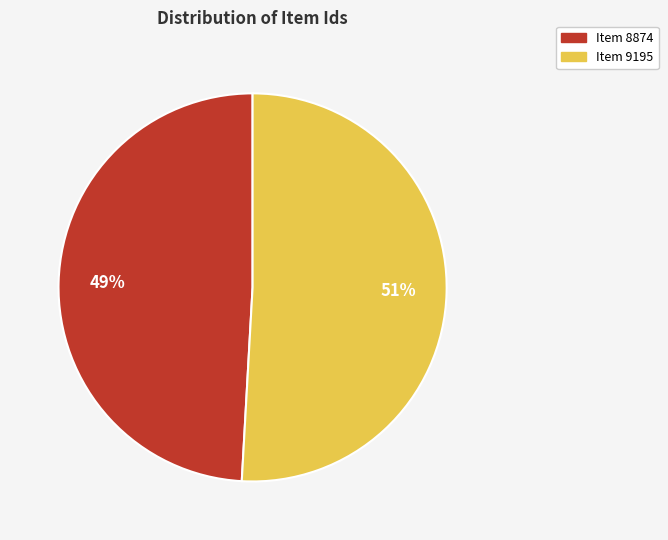

Rank the categories by value from highest to lowest.

Item 9195, Item 8874